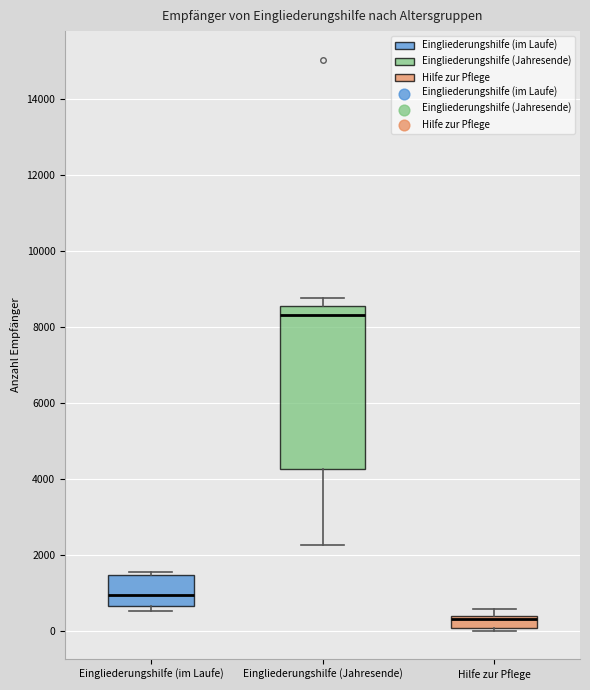

Where is the lower edge of the box for Hilfe zur Pflege on the y-axis? The values are not printed on the chart, so give them approximately, as read against the axis.

0